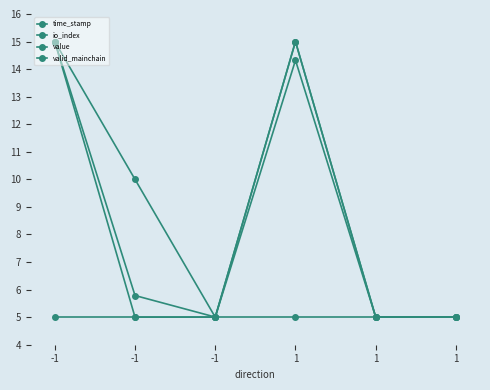

How many lines are shown in the chart?

4